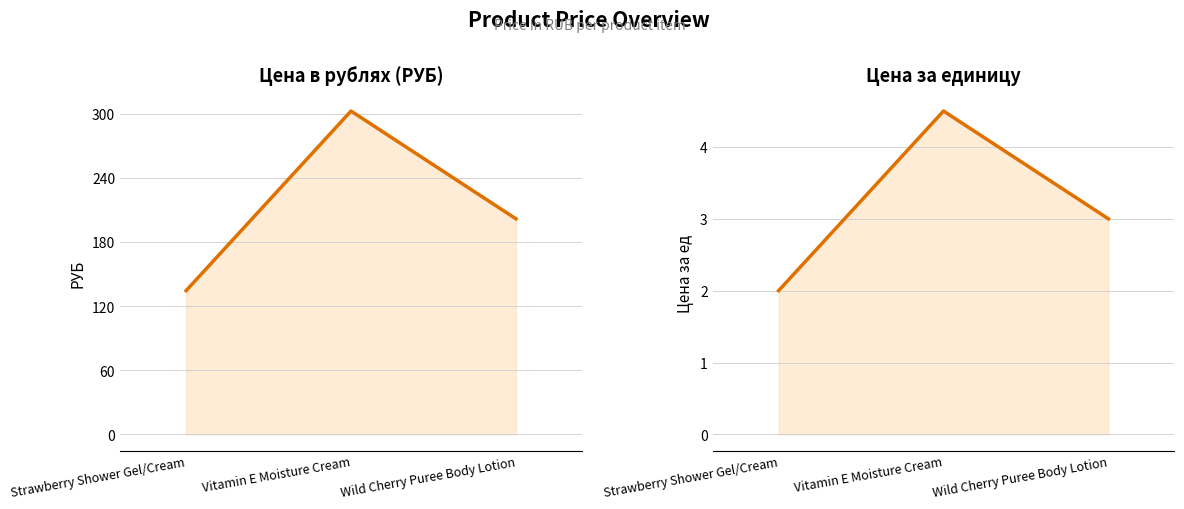

How many lines are shown in the chart?

2